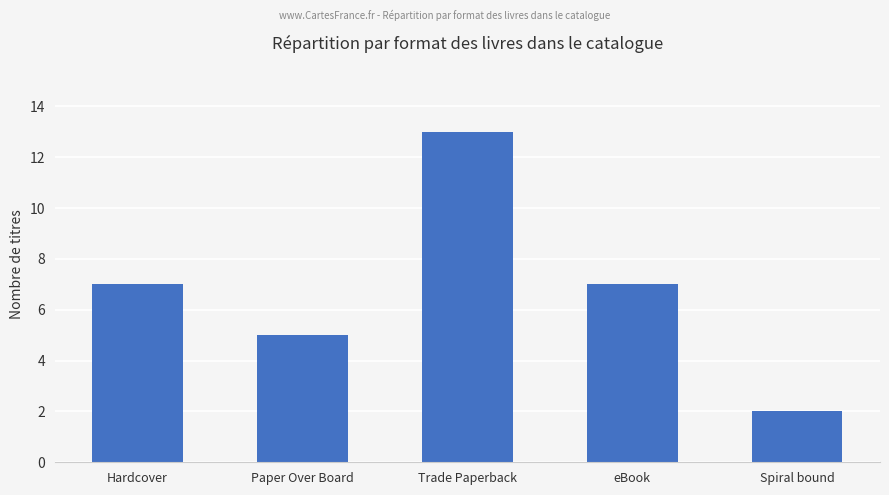

What is the difference between the values at Trade Paperback and Hardcover?

6